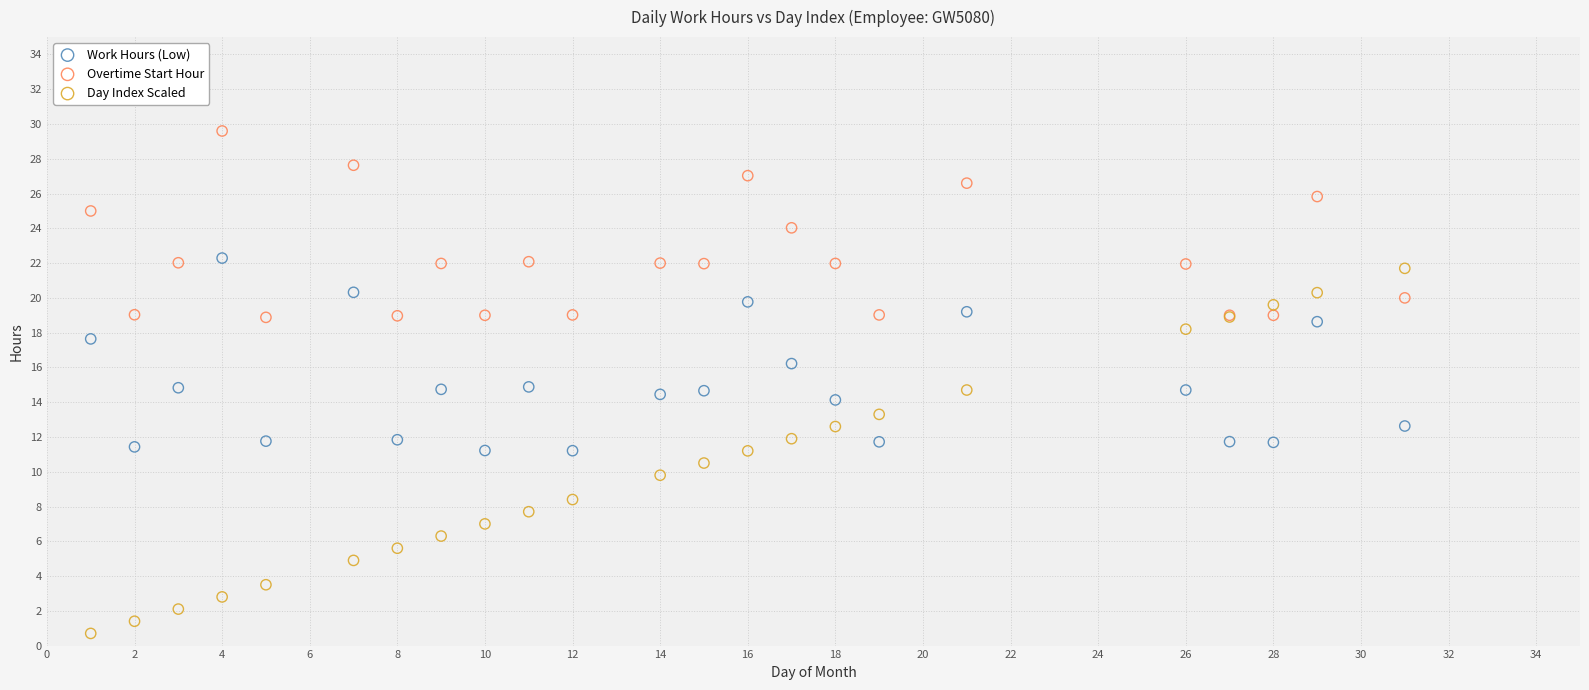

What are all the series names shown in the legend?

Work Hours (Low), Overtime Start Hour, Day Index Scaled